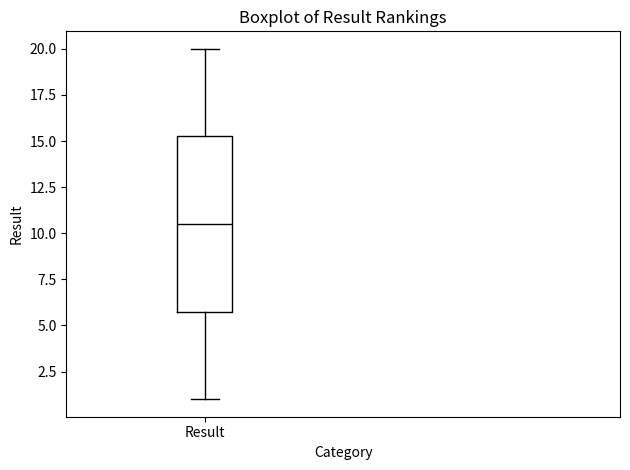

Read this box plot against the y-axis: the position of the median line, the range covered by the box, and the ends of both whiskers. The values are not printed on the chart, so give them approximately, as read against the axis.

median 10.5, box 6.0 to 15.5, whiskers 1.0 to 20.0